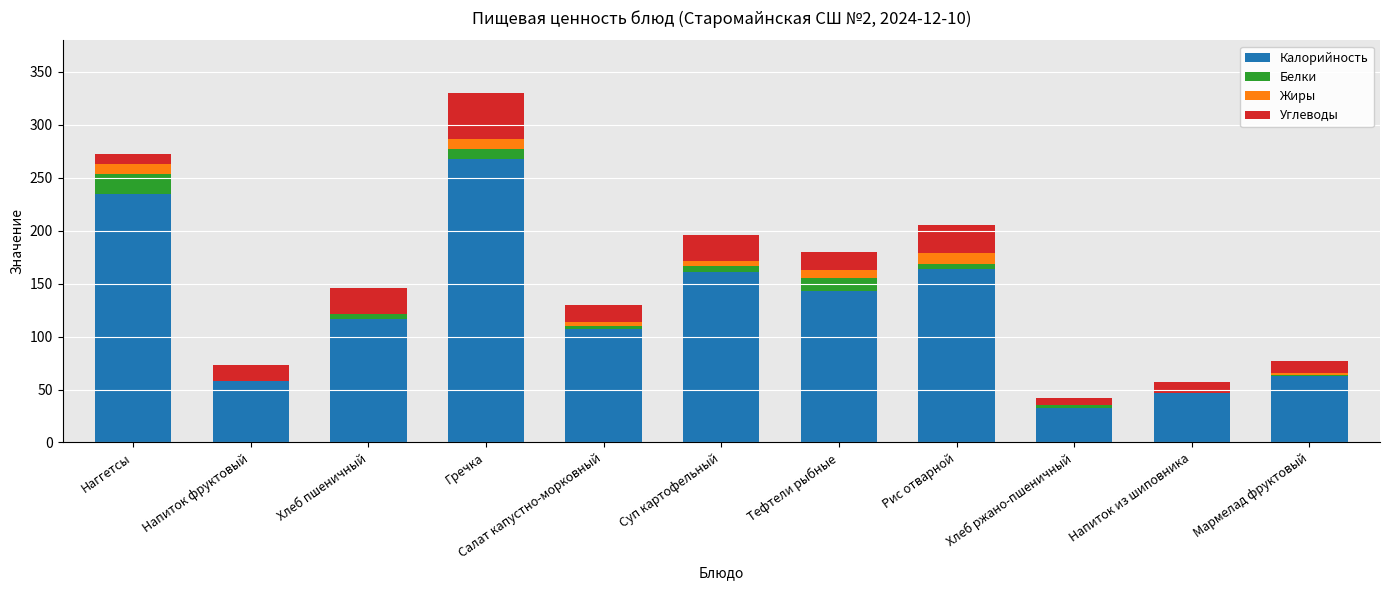

What is the highest value of the Калорийность series?

268.0